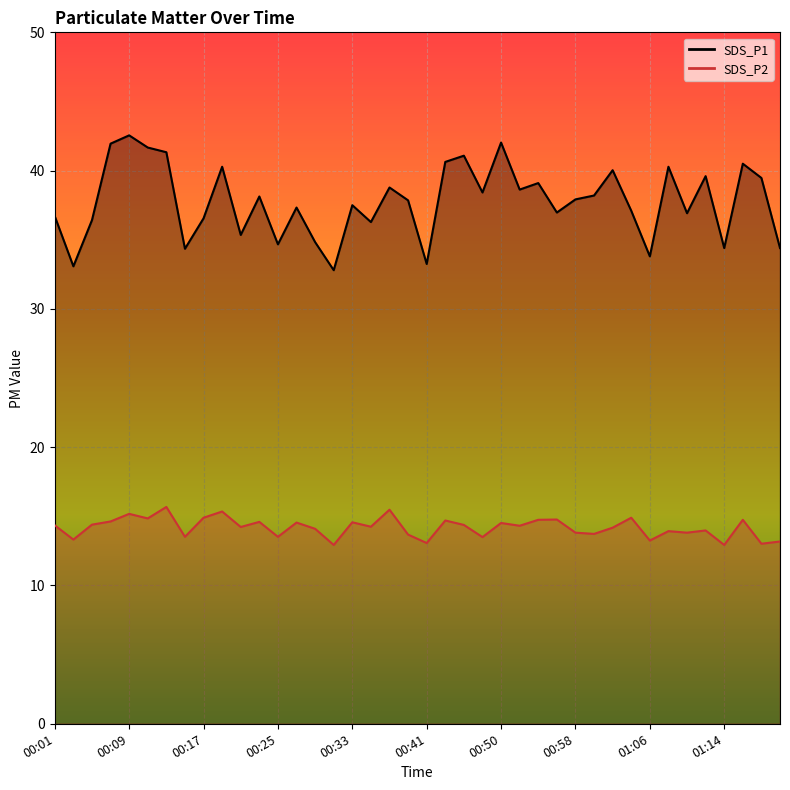

At which category is the sum across all series the highest?

00:09